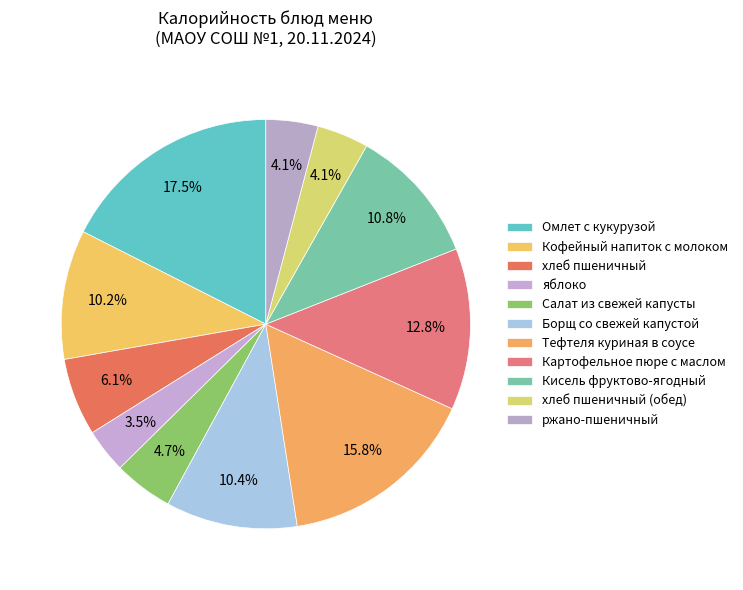

Rank the categories by value from highest to lowest.

Омлет с кукурузой, Тефтеля куриная в соусе, Картофельное пюре с маслом, Кисель фруктово-ягодный, Борщ со свежей капустой, Кофейный напиток с молоком, хлеб пшеничный, Салат из свежей капусты, ржано-пшеничный, хлеб пшеничный (обед), яблоко